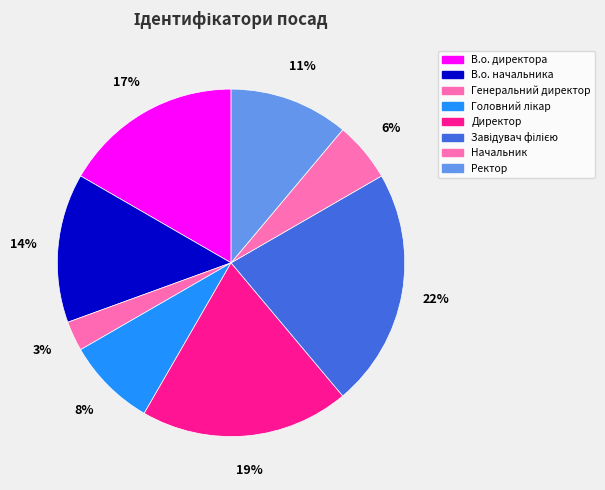

What is the largest slice in the pie chart?

Завідувач філією